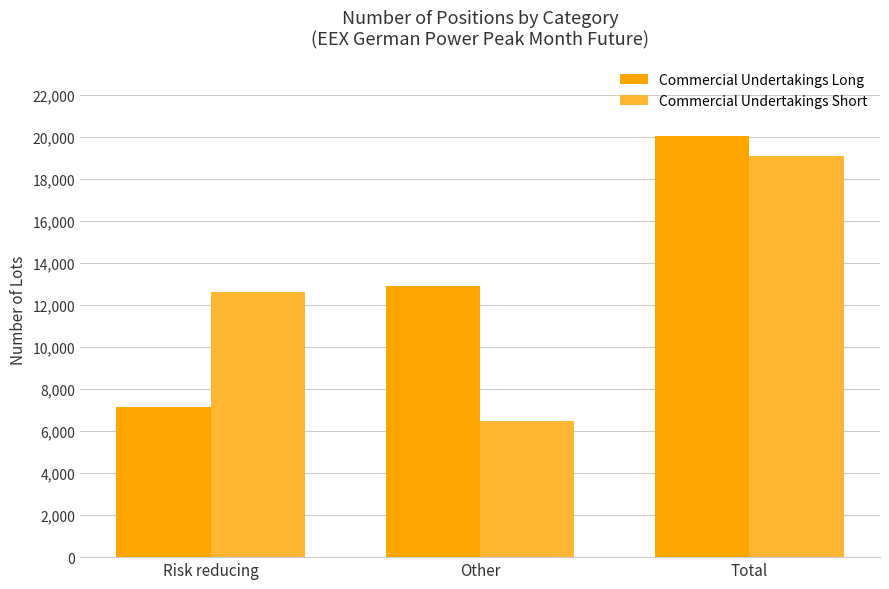

At how many categories does at least one series exceed 19583?

1